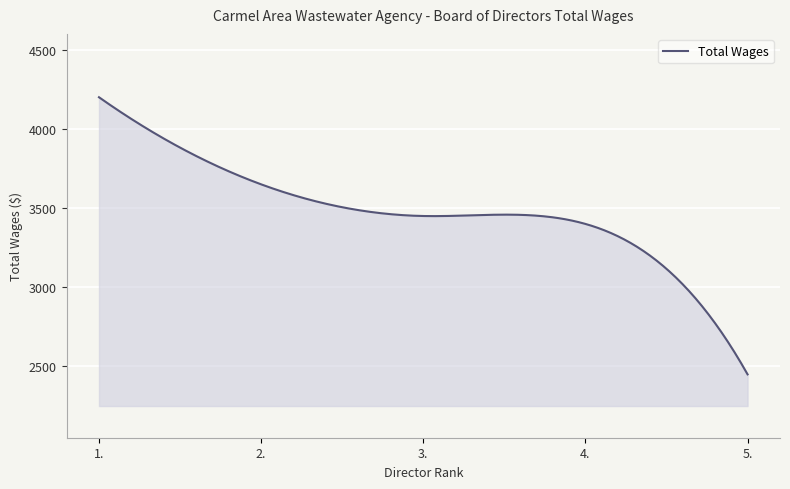

What is the difference between the maximum and minimum values?

1750.0